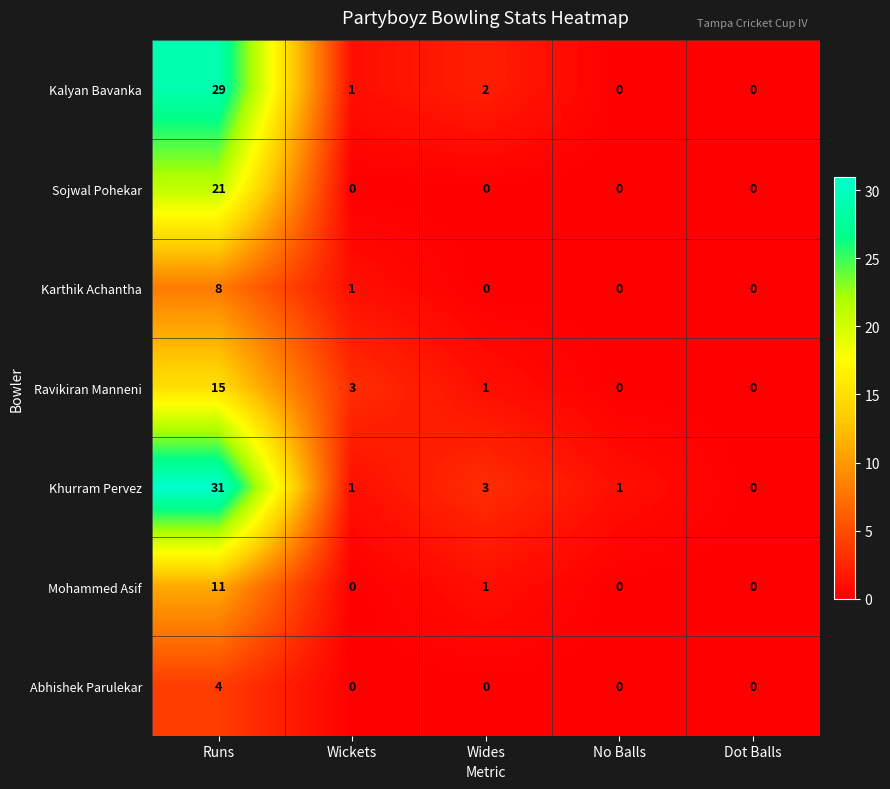

What is the difference between the maximum and minimum values in the Ravikiran Manneni series?

15